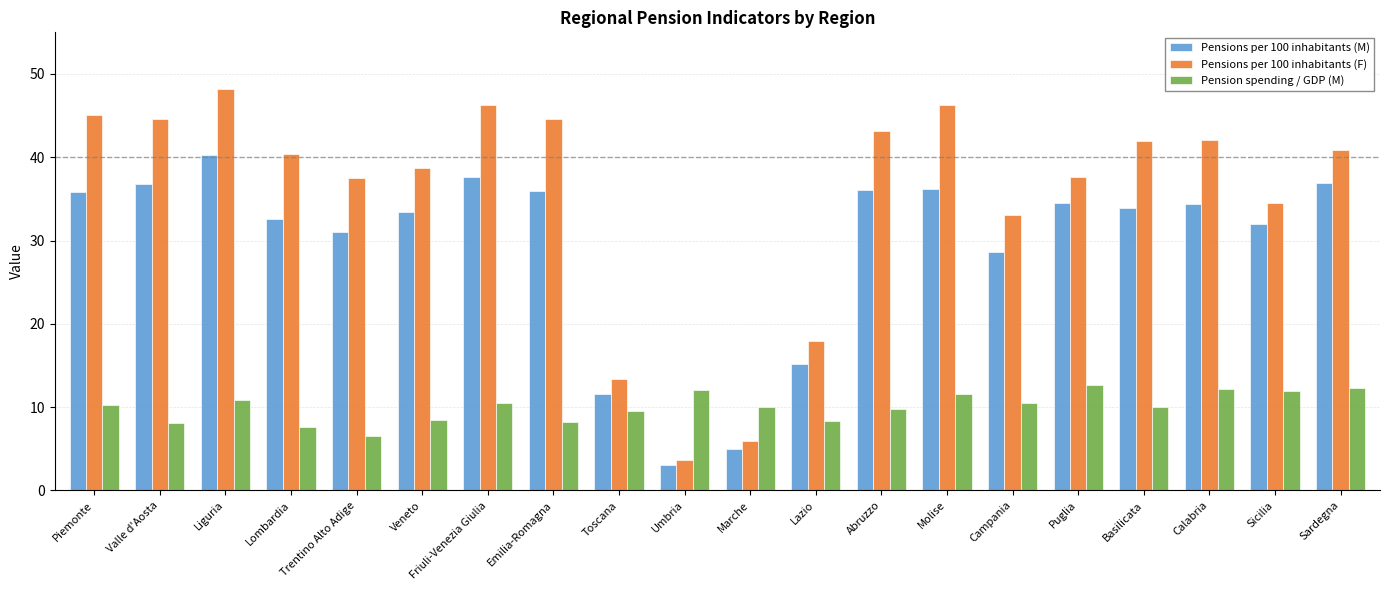

What is the highest value of the Pensions per 100 inhabitants (F) series?

48.2